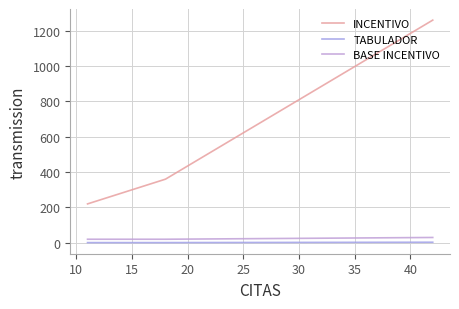

What are all the series names shown in the legend?

INCENTIVO, TABULADOR, BASE INCENTIVO